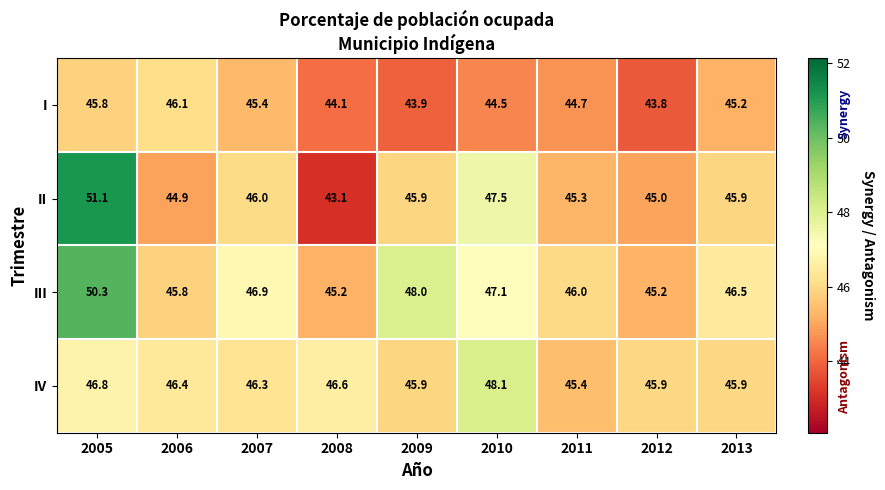

How many distinct data groups are displayed?

4